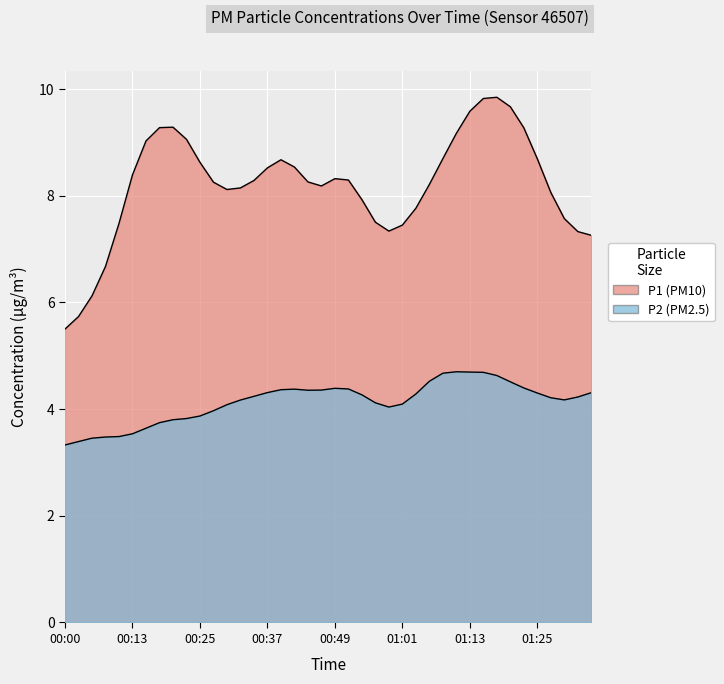

What are all the series names shown in the legend?

P1, P2